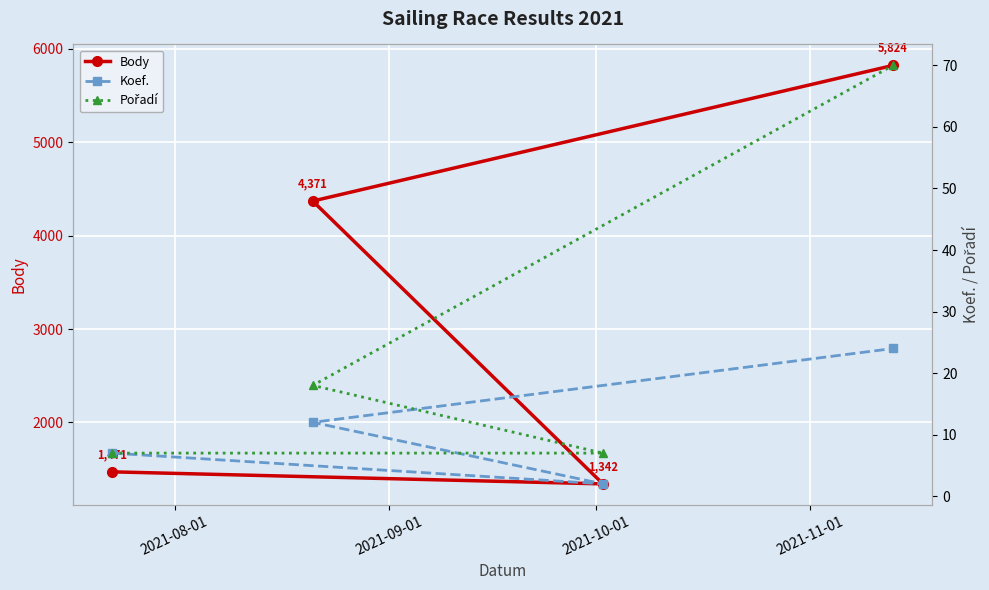

What is the lowest value of the Body series?

1342